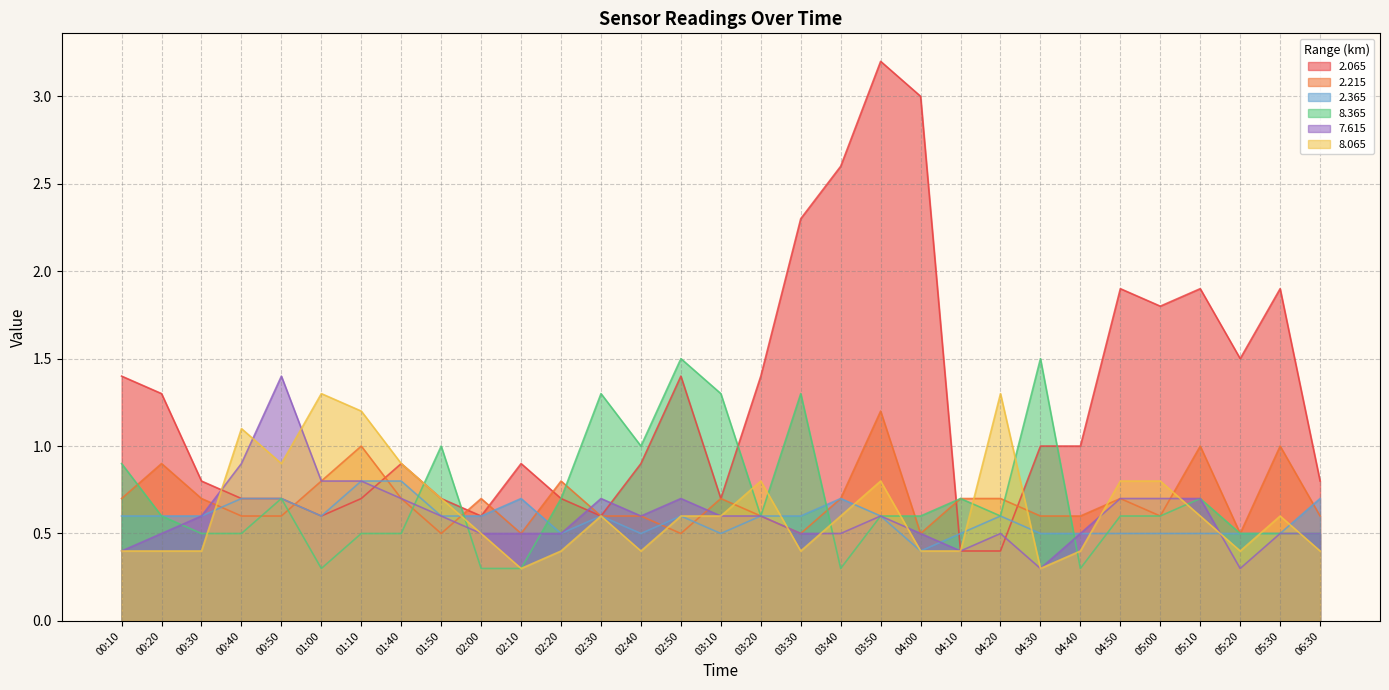

How many interior local peaks does the 7.615 series have?

5